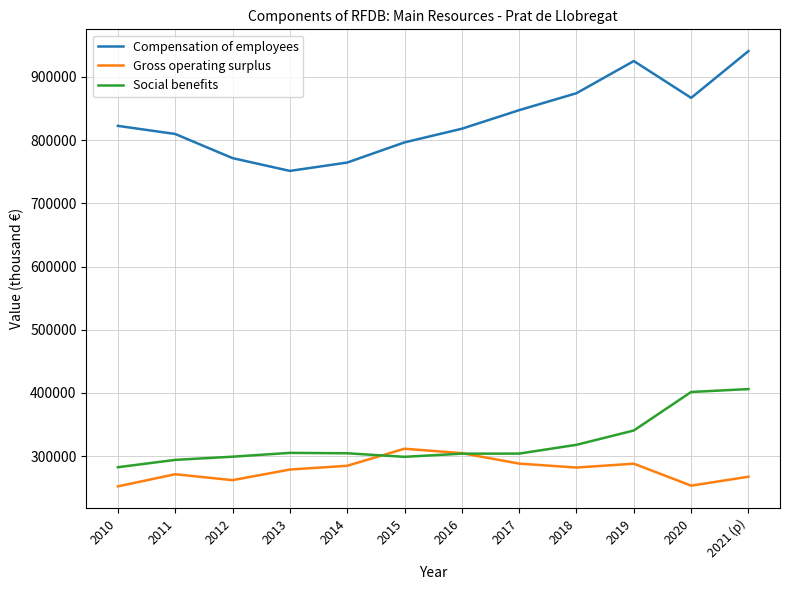

Rank the series at 2014 from lowest to highest value.

Gross operating surplus, Social benefits, Compensation of employees